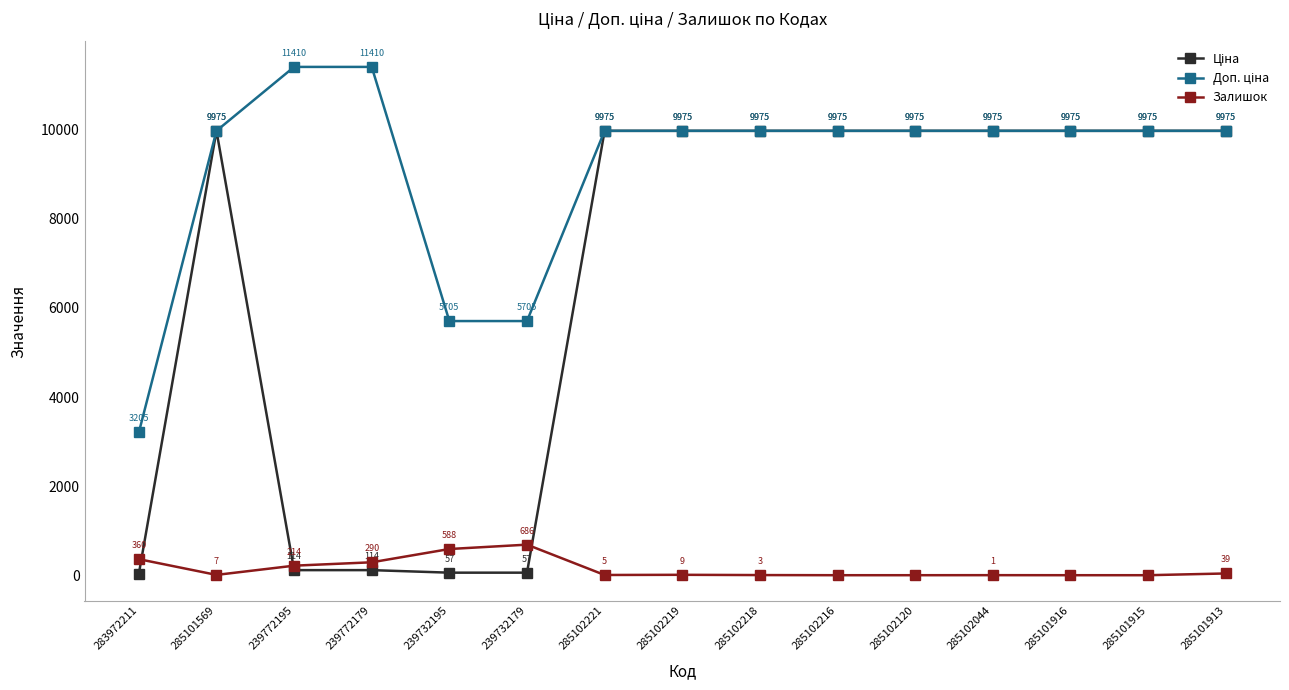

What is the difference between the highest and lowest values at 285102221?

9970.0